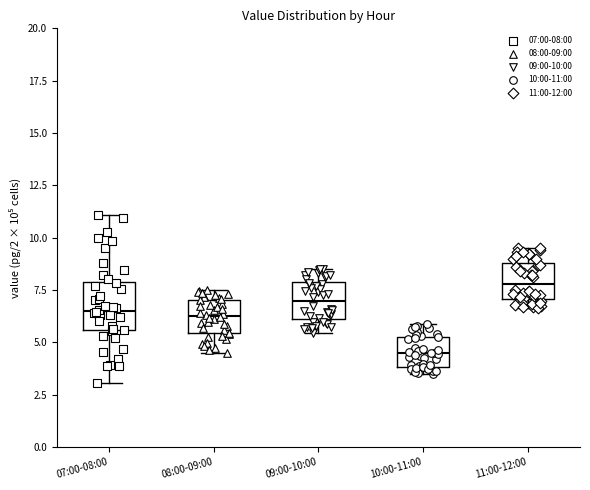

Where does the median line of the box for 11:00-12:00 sit on the y-axis? The values are not printed on the chart, so give them approximately, as read against the axis.

8.0